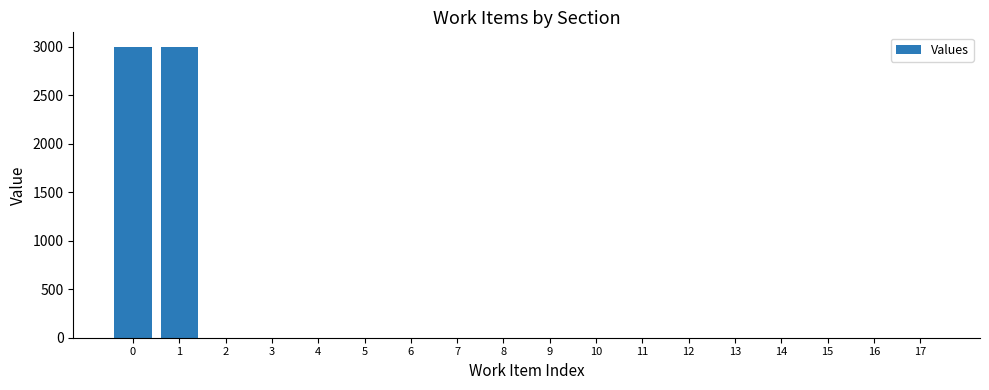

The value at 8 is 0. True or false?

True